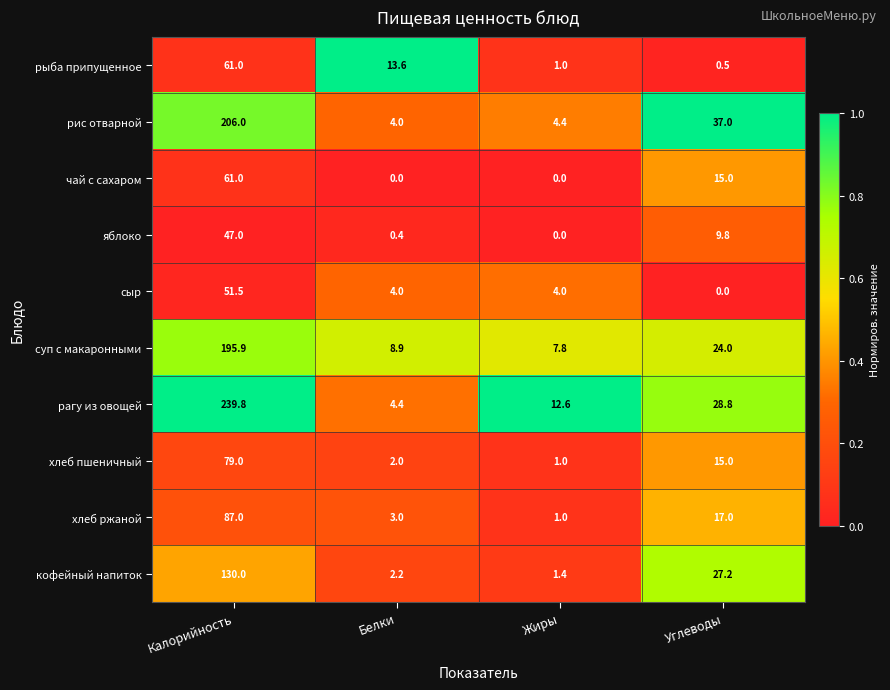

The value of рыба припущенное at Углеводы is 0.5. True or false?

True